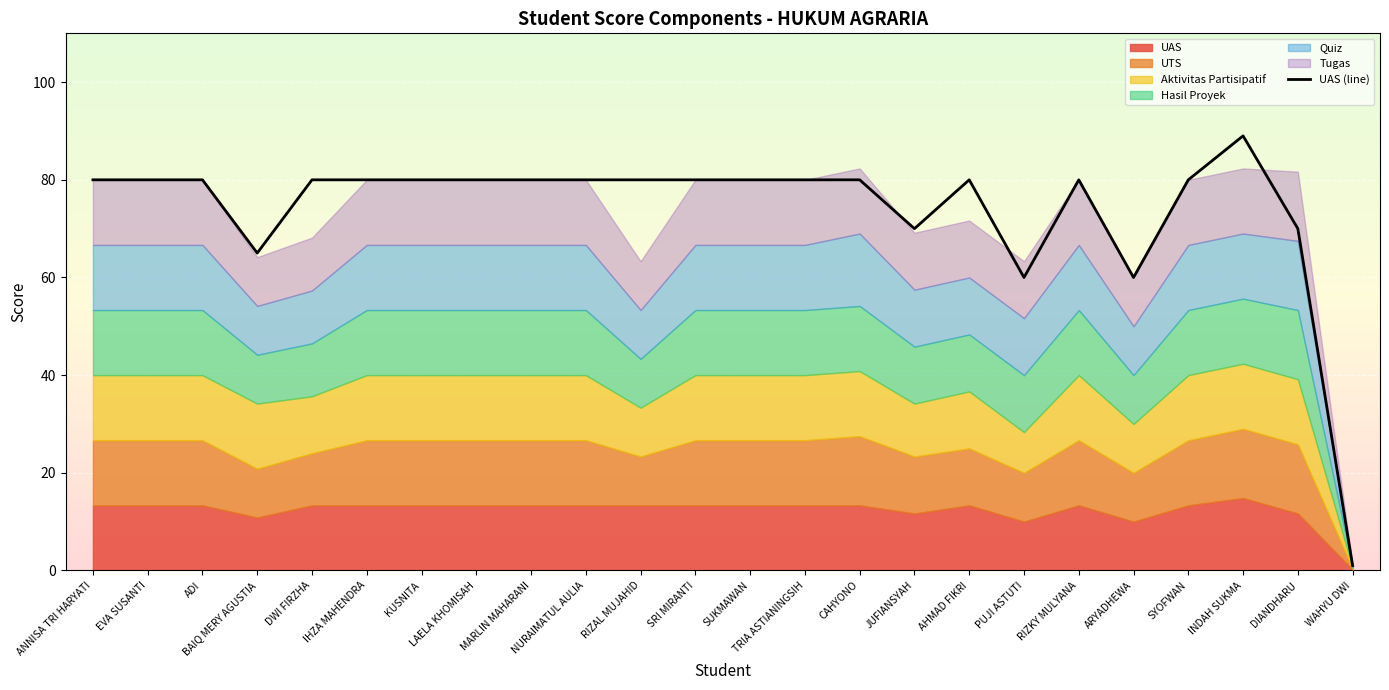

What is the value of the 18th point from the left?

60